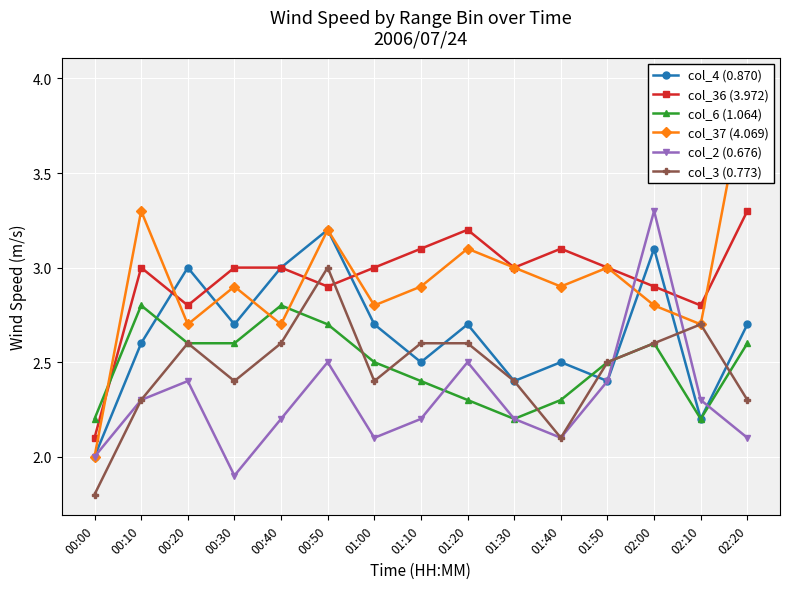

At which category does col_4 (0.870) reach its first local peak?

00:20